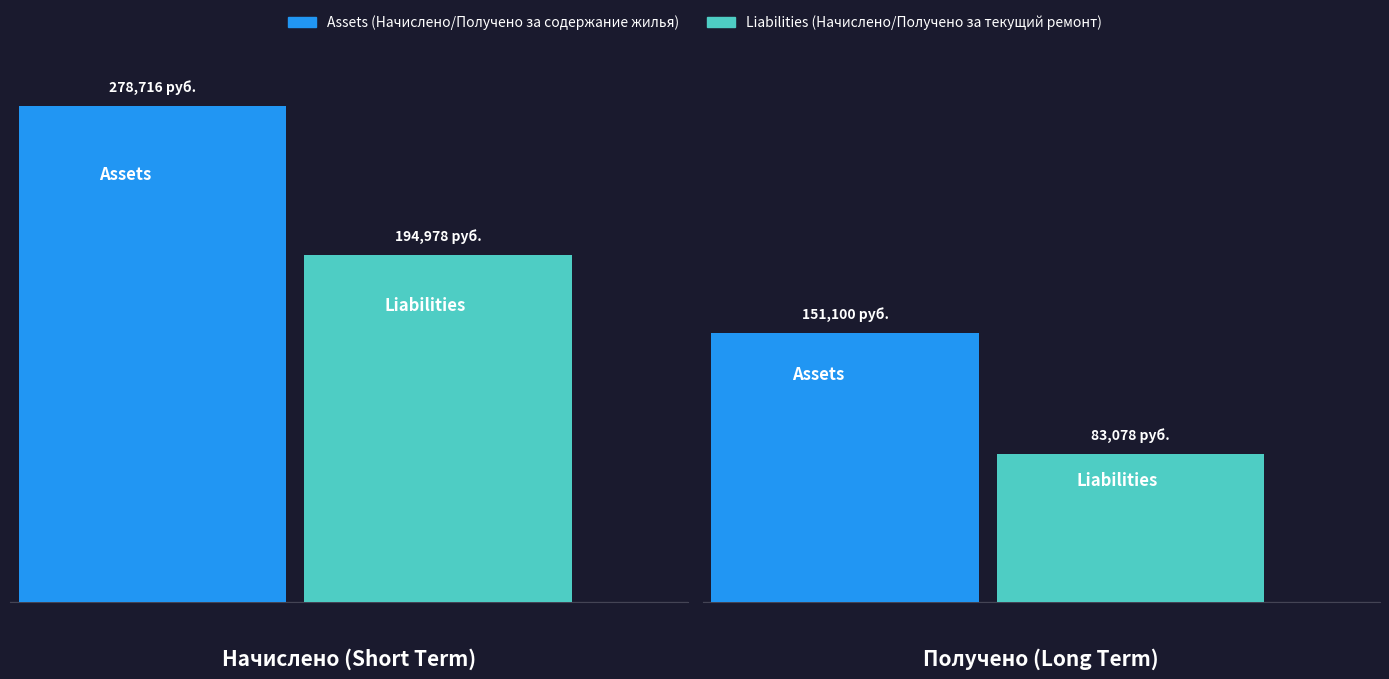

What is the average value of the Liabilities series?

139028.3